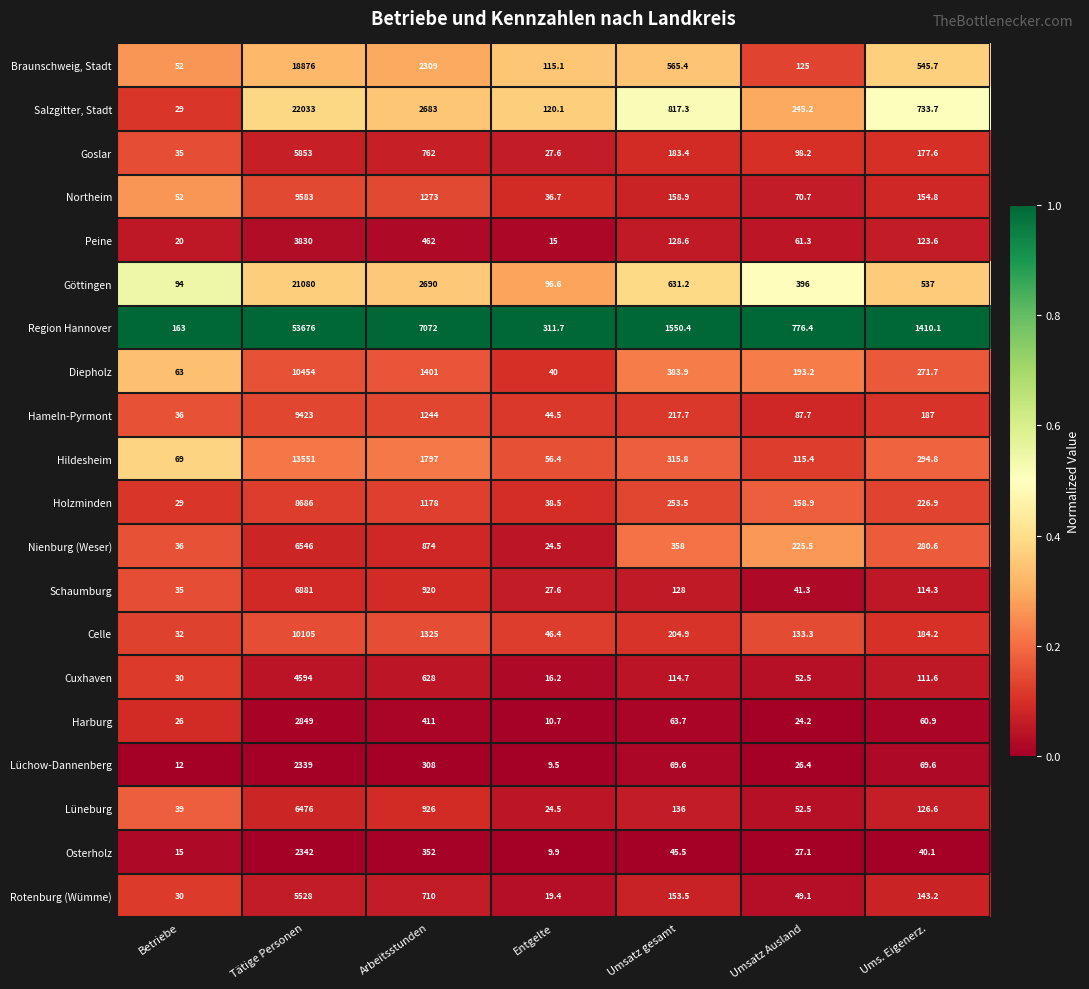

What is the total value across all series at Umsatz Ausland?

2959.9